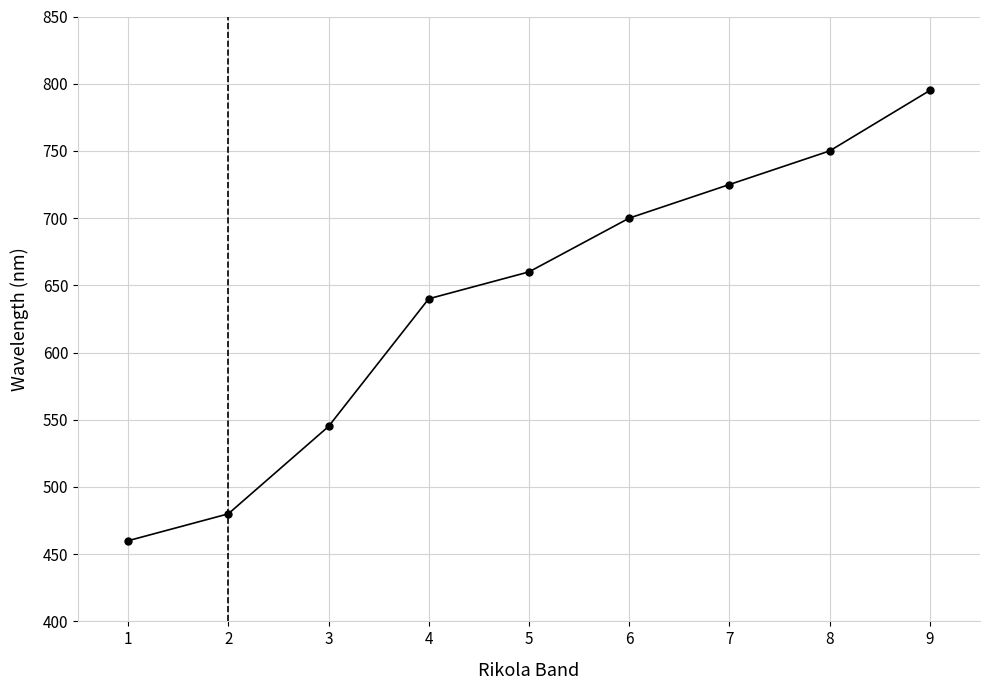

True or false: the data shows 1199 at 8.

False